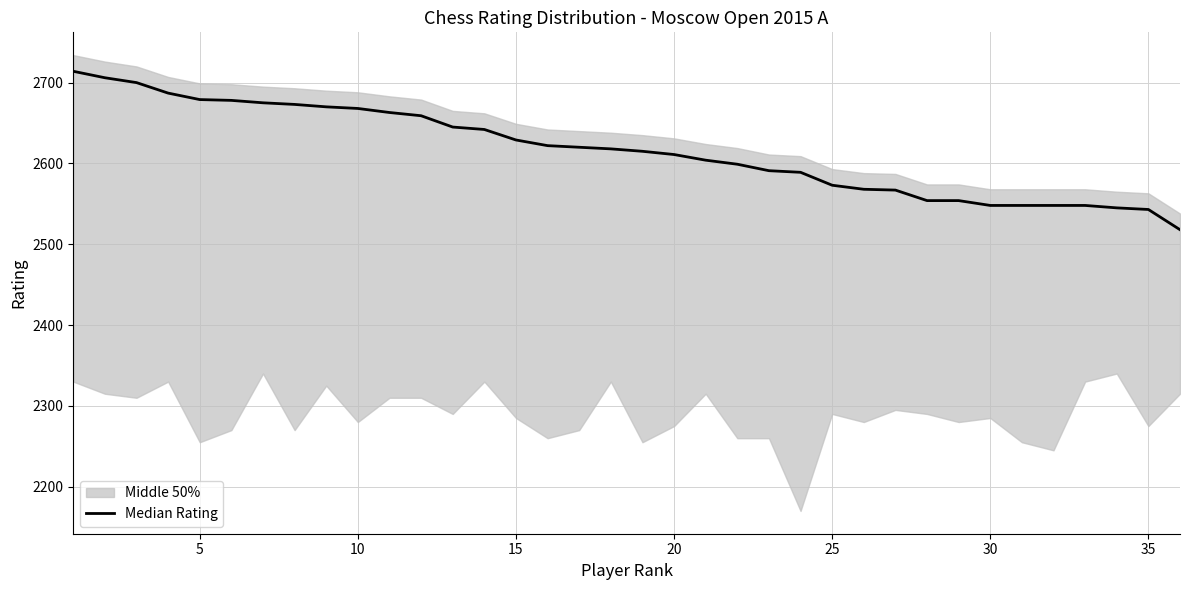

What is the ratio of the value at 24 to the value at 25?

1.0